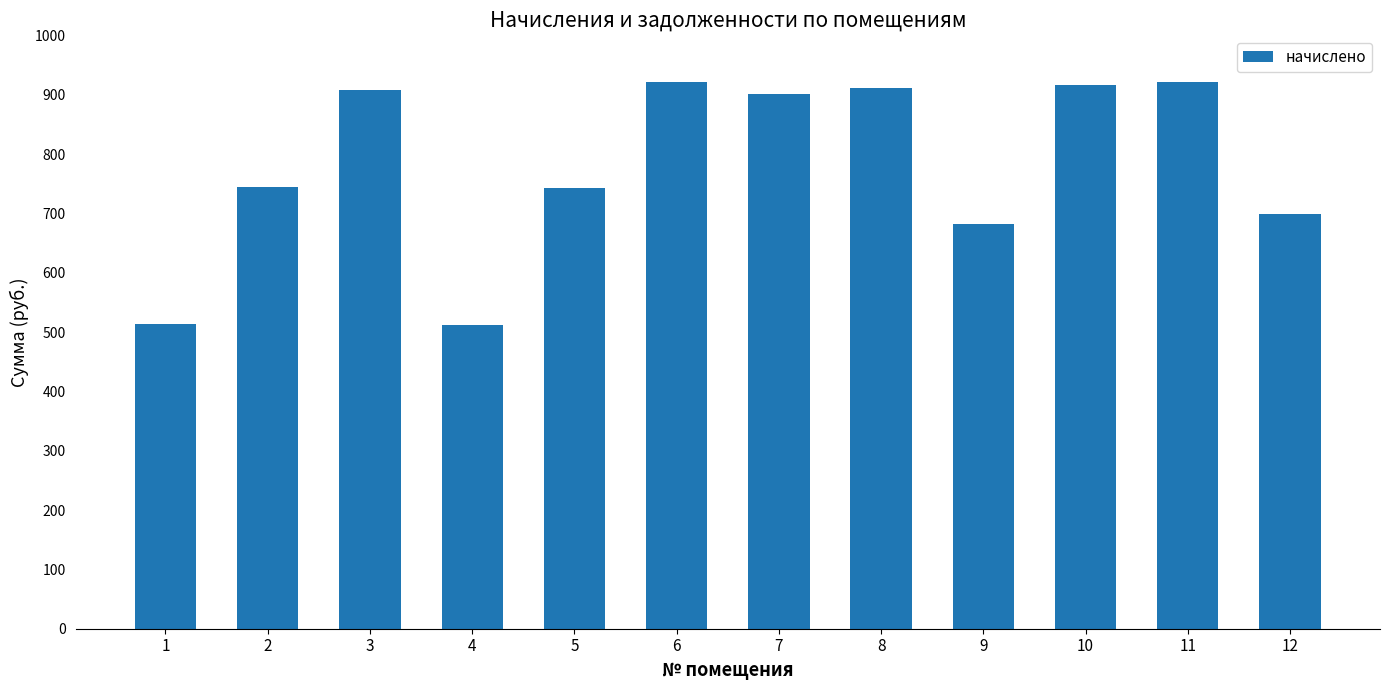

What is the difference between the maximum and minimum values?

409.9